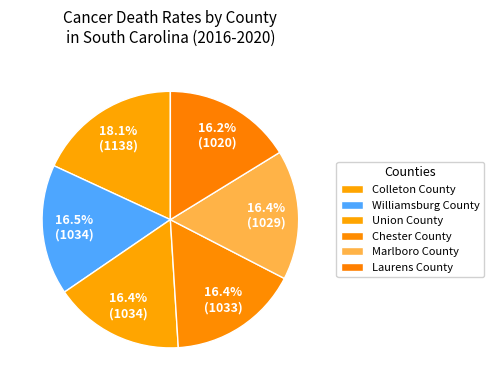

Count the number of slices in the pie.

6